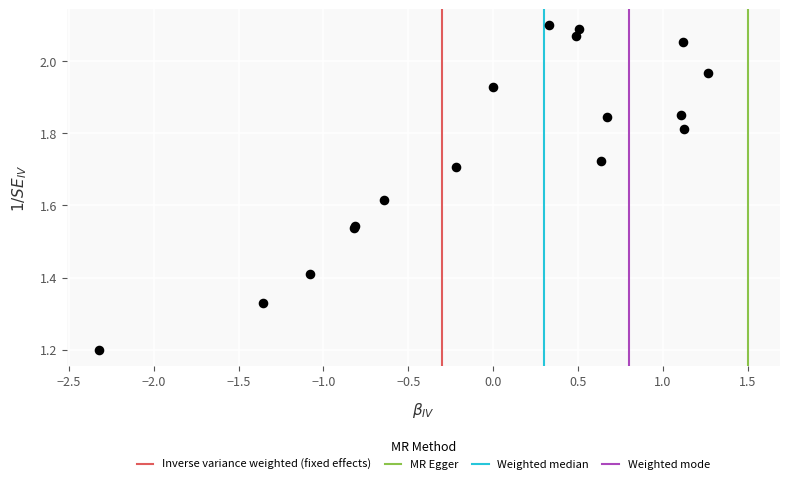

What Y value in the scatter plot is closest to 1?

1.2